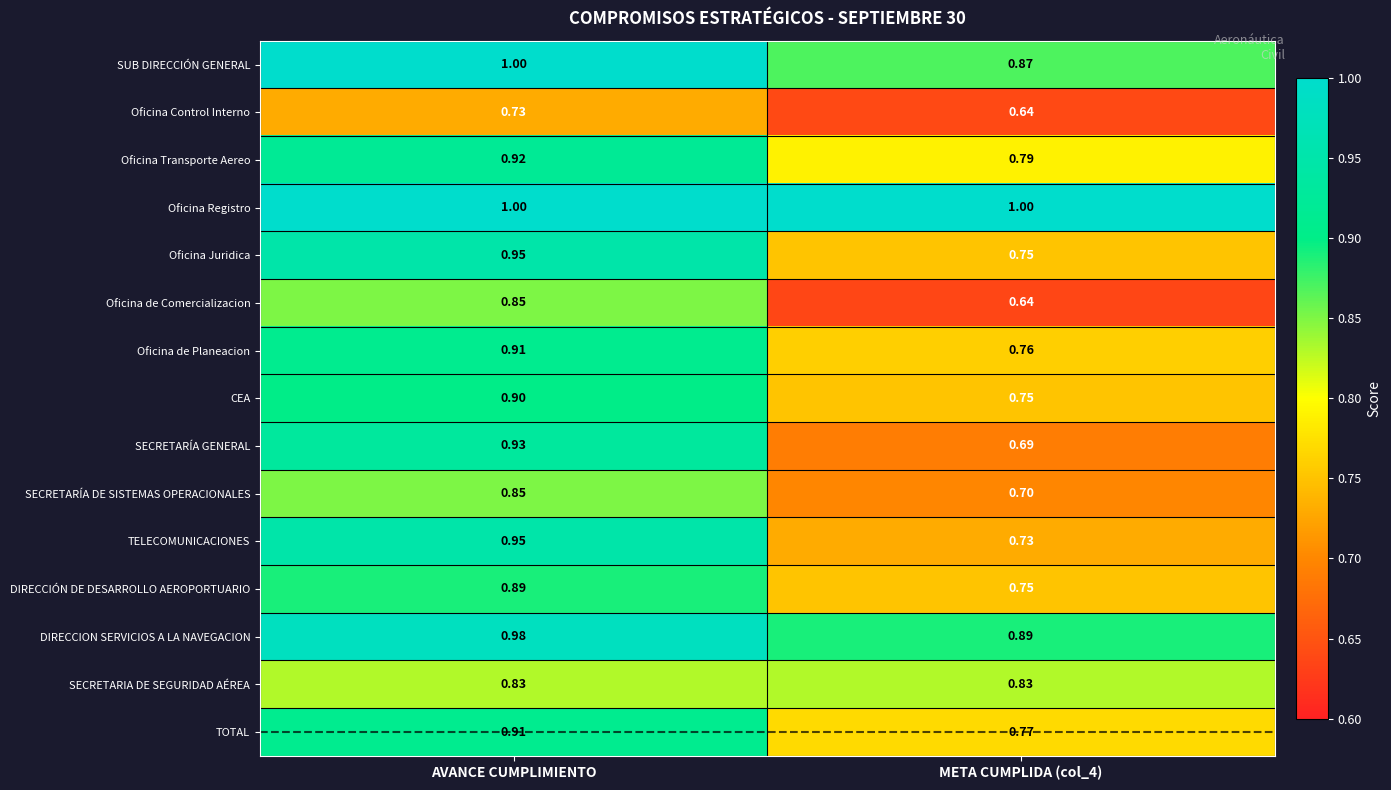

Is the value of TOTAL at META CUMPLIDA (col_4) greater than the value of DIRECCION SERVICIOS A LA NAVEGACION at AVANCE CUMPLIMIENTO?

No